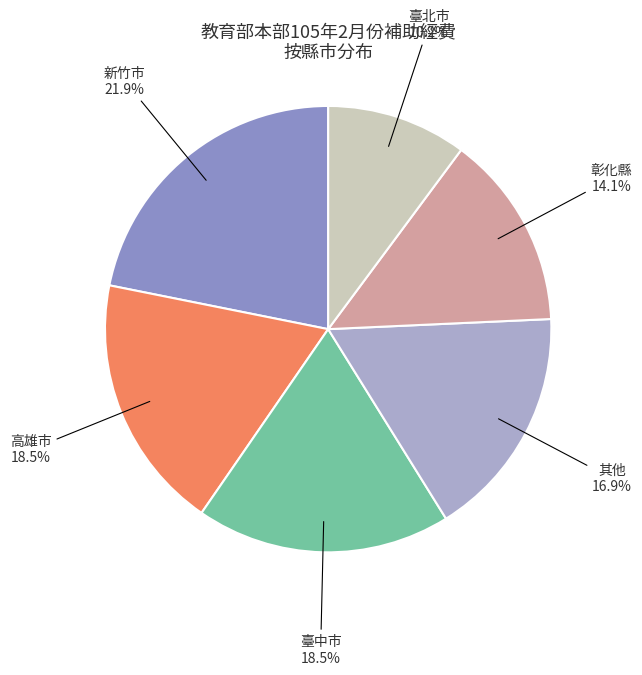

Which slice is the smallest?

臺北市